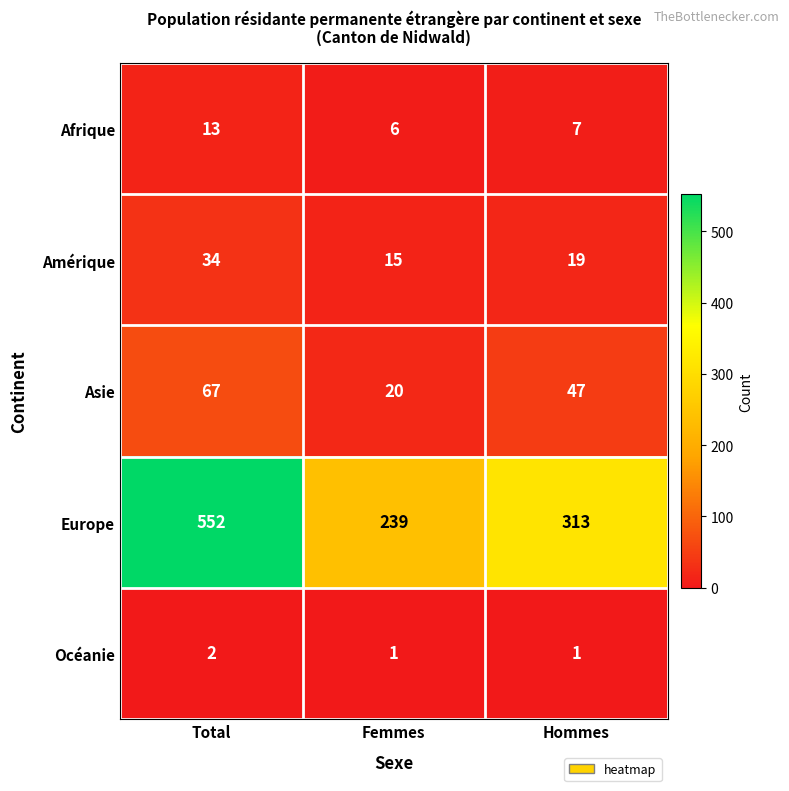

Where does the Amérique series first go above 19?

Total